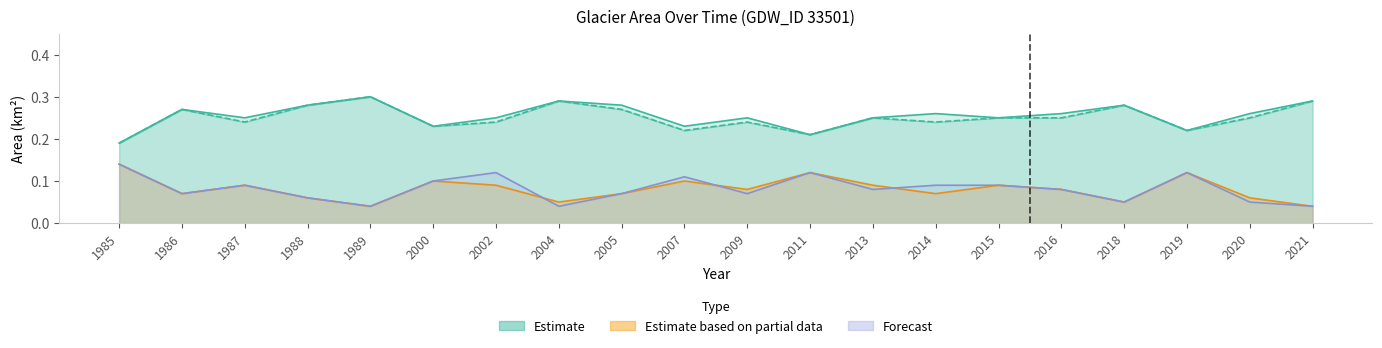

At which label does landArea reach its peak?

1985